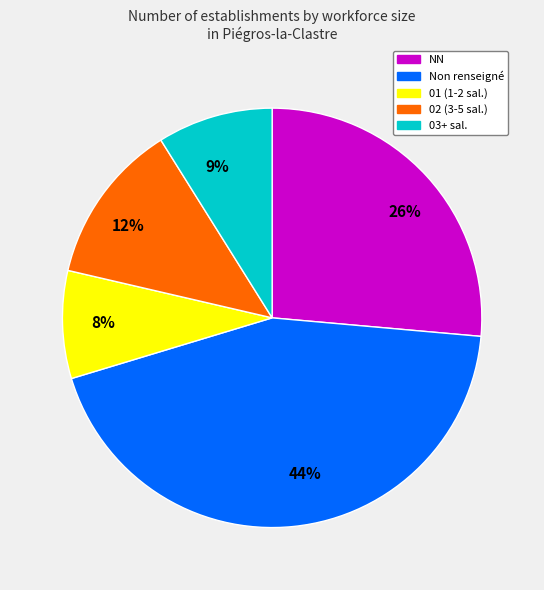

What percentage is the 44% slice, to the nearest percent?

44%